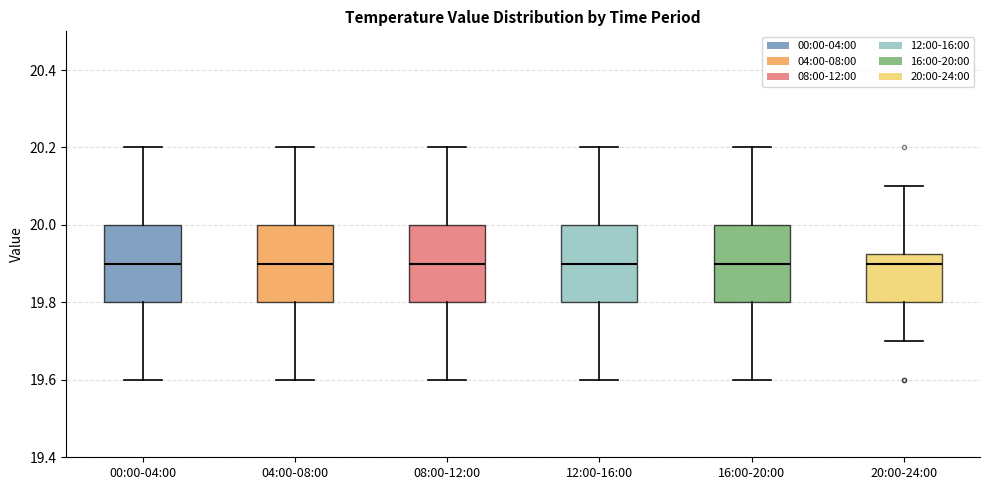

Reading left to right, read every box against the y-axis: the position of its median line, the range the box covers, and the ends of its whiskers. The values are not printed on the chart, so give them approximately, as read against the axis.

00:00-04:00: median 19.90, box 19.80 to 20.00, whiskers 19.60 to 20.20
04:00-08:00: median 19.90, box 19.80 to 20.00, whiskers 19.60 to 20.20
08:00-12:00: median 19.90, box 19.80 to 20.00, whiskers 19.60 to 20.20
12:00-16:00: median 19.90, box 19.80 to 20.00, whiskers 19.60 to 20.20
16:00-20:00: median 19.90, box 19.80 to 20.00, whiskers 19.60 to 20.20
20:00-24:00: median 19.90, box 19.80 to 19.92, whiskers 19.70 to 20.10